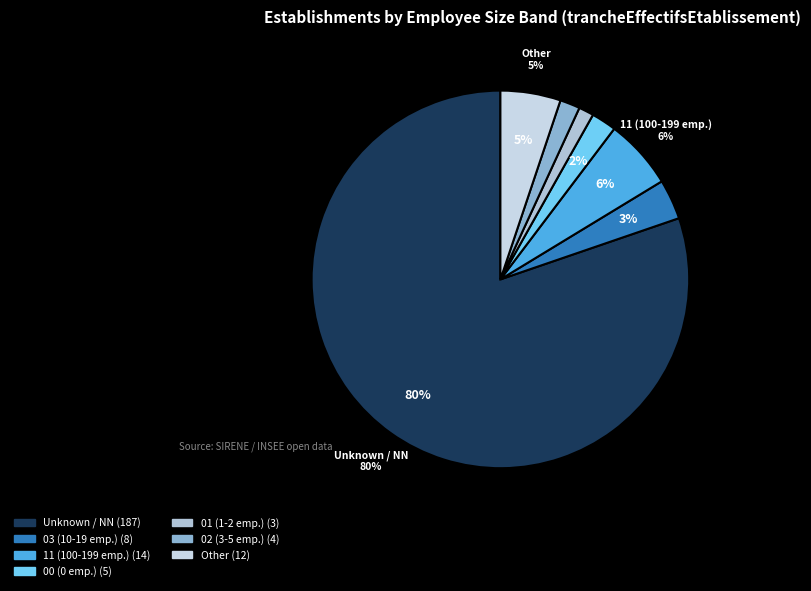

What is the largest slice in the pie chart?

NN